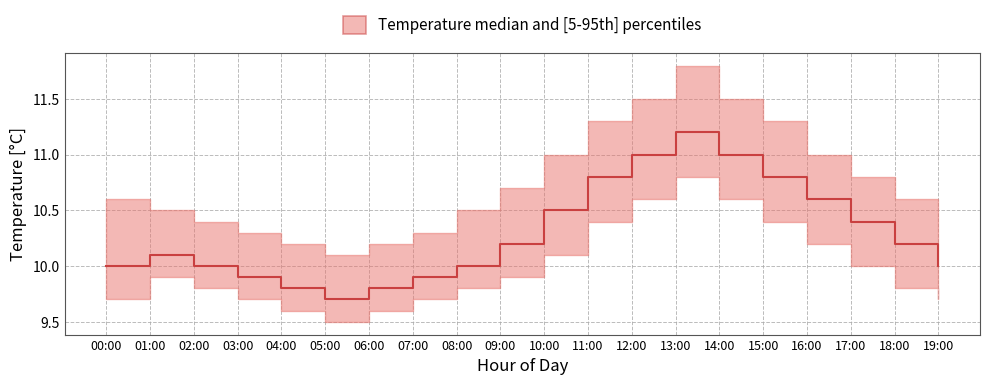

How many data points are less than 10?

5